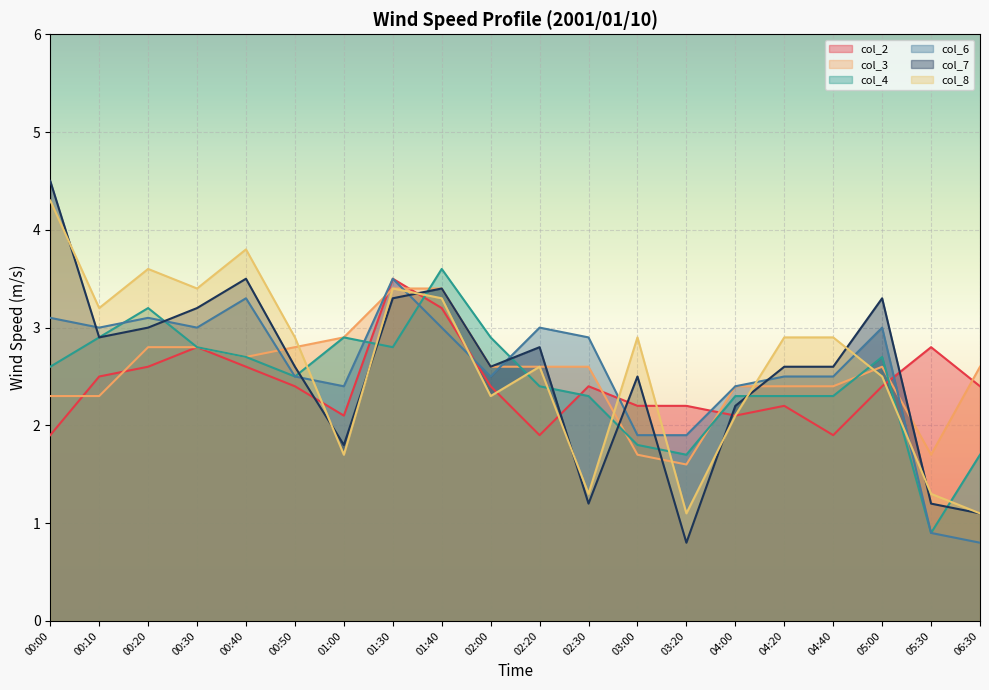

What is the minimum value shown in the chart?

0.8